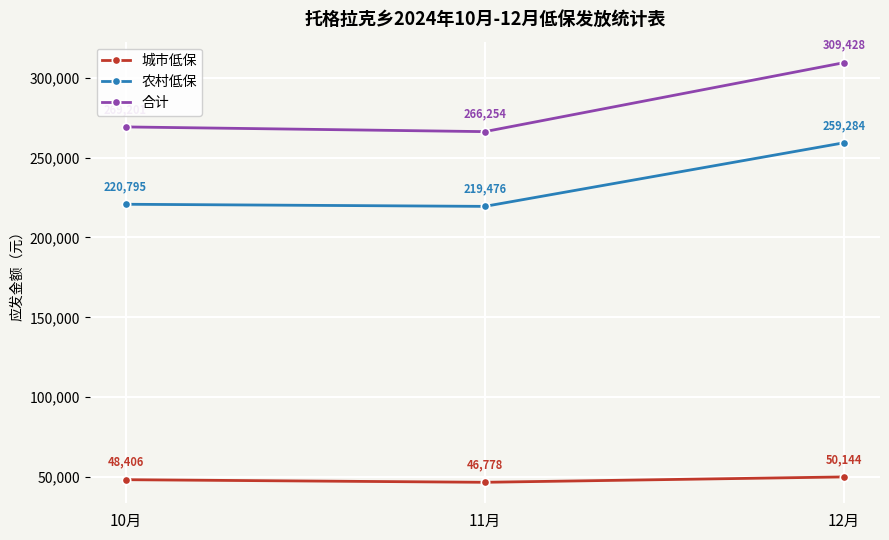

What position from the left is 11月?

2